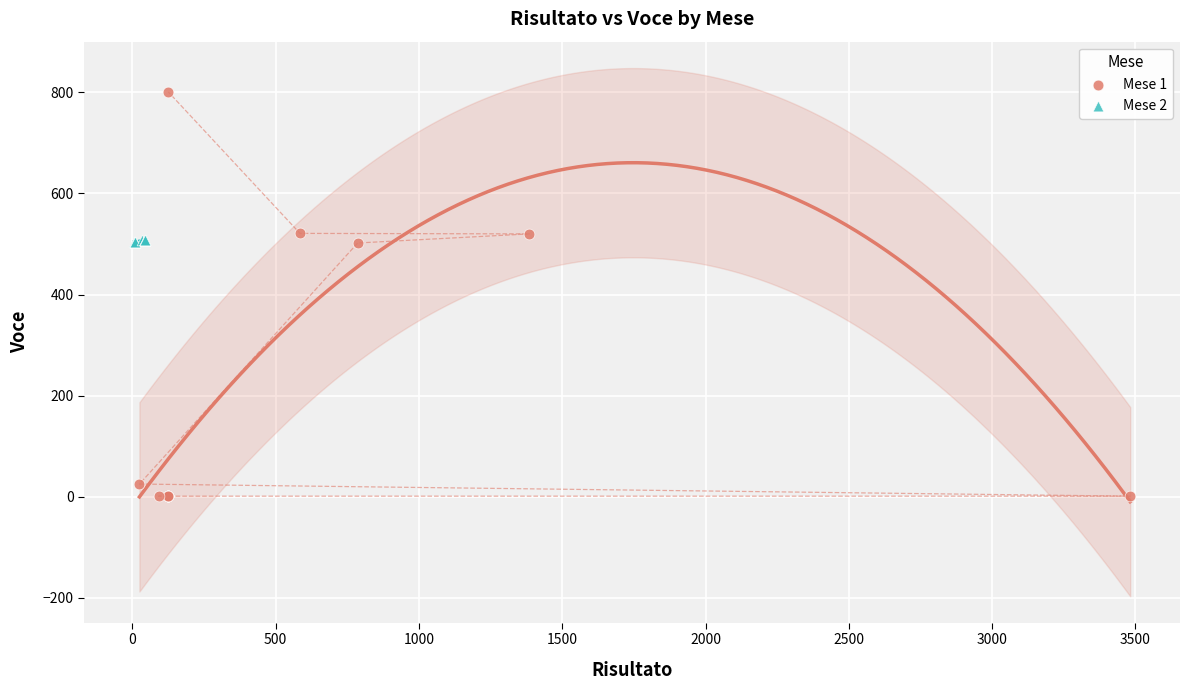

Which series reaches the minimum Y coordinate?

Mese 1